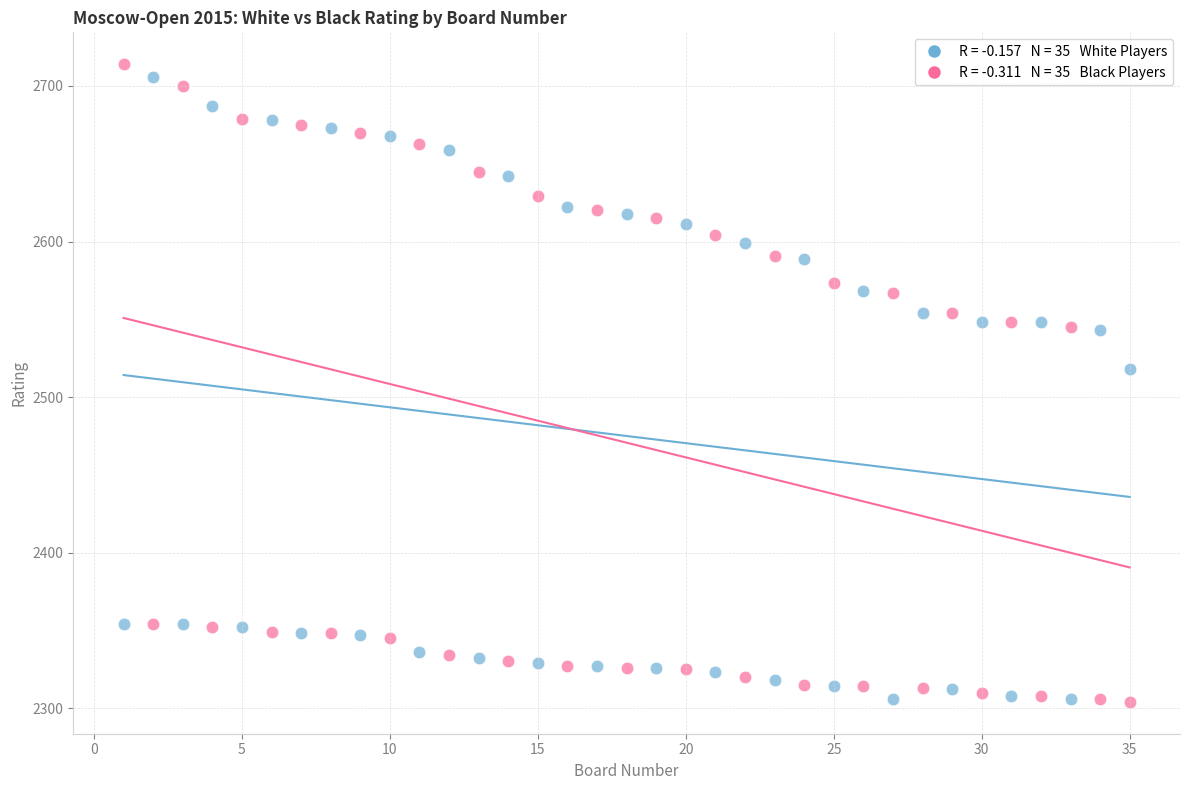

Across all series, what Y value is closest to 2509?

2518